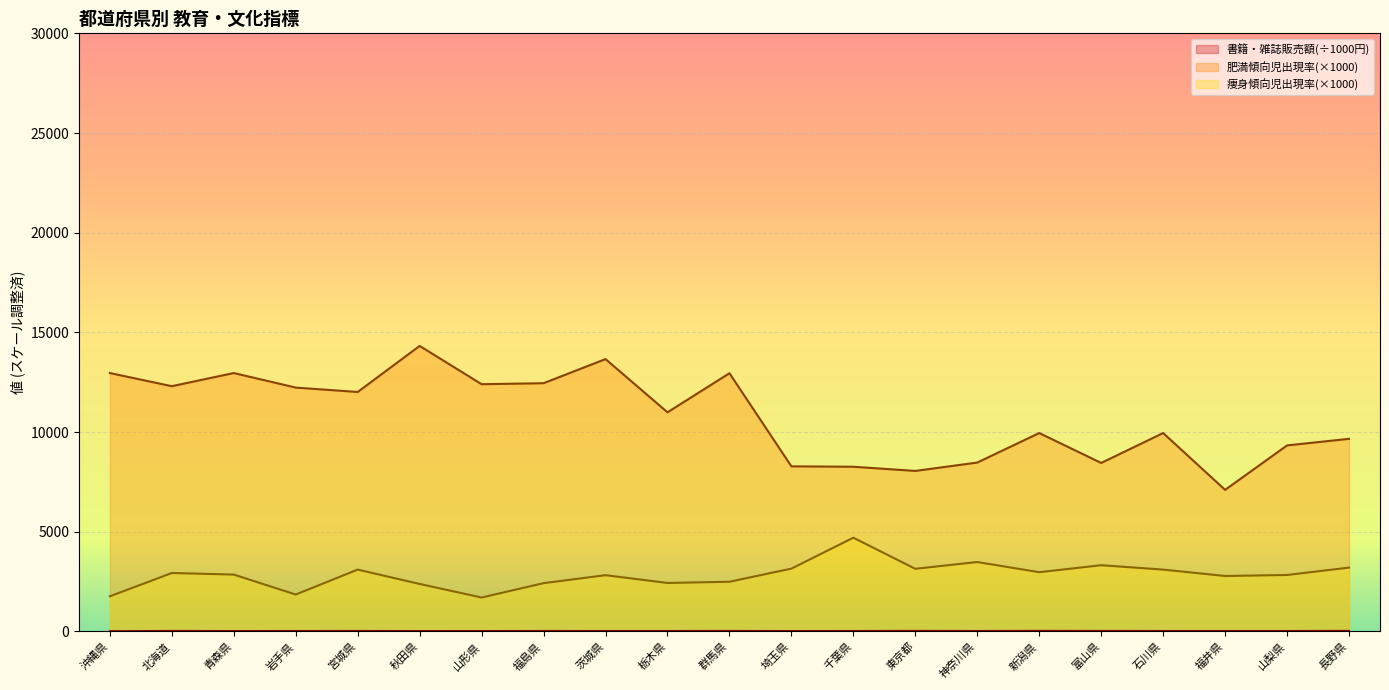

Reading left to right, transcribe all the data shown in this chart.

書籍・雑誌販売額(円): 10.4	23.5	17.7	20.2	21.6	17.4	18.3	21.2	19.8	19.9	22.6	18.1	19.7	25.5	19.9	25.9	23.0	20.3	18.9	19.8	25.8
肥満傾向児出現率(%): 12960.0	12300.0	12960.0	12230.0	12010.0	14320.0	12400.0	12450.0	13660.0	10990.0	12950.0	8280.0	8260.0	8050.0	8470.0	9950.0	8450.0	9950.0	7100.0	9330.0	9660.0
痩身傾向児出現率(%): 1760.0	2930.0	2850.0	1850.0	3100.0	2380.0	1700.0	2420.0	2820.0	2430.0	2490.0	3150.0	4700.0	3140.0	3480.0	2970.0	3320.0	3100.0	2780.0	2830.0	3200.0